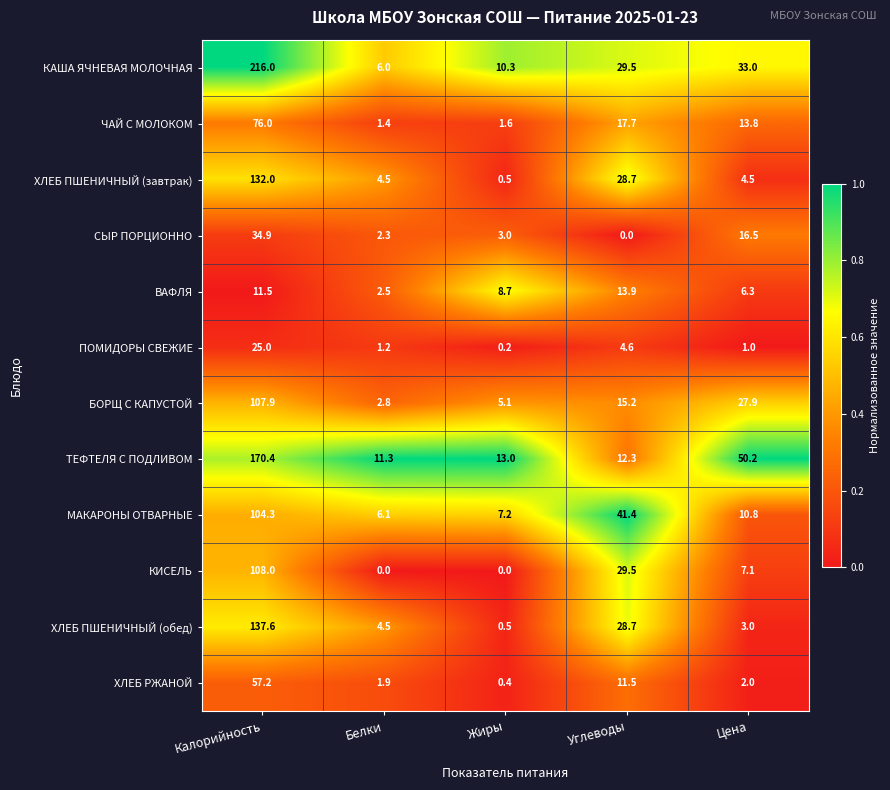

Is it true that СЫР ПОРЦИОННО equals 34.9 at Калорийность?

True